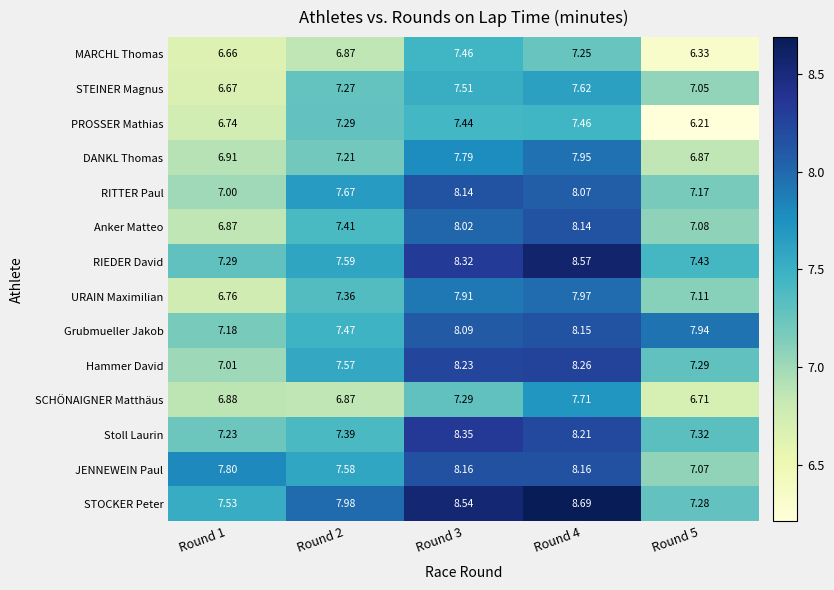

Which series has the largest range (max minus min)?

STOCKER Peter